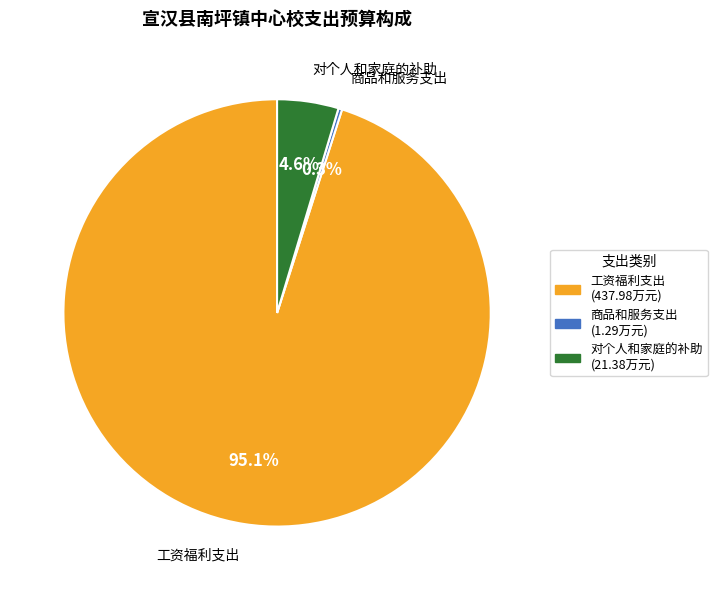

Which slice is the largest?

工资福利支出